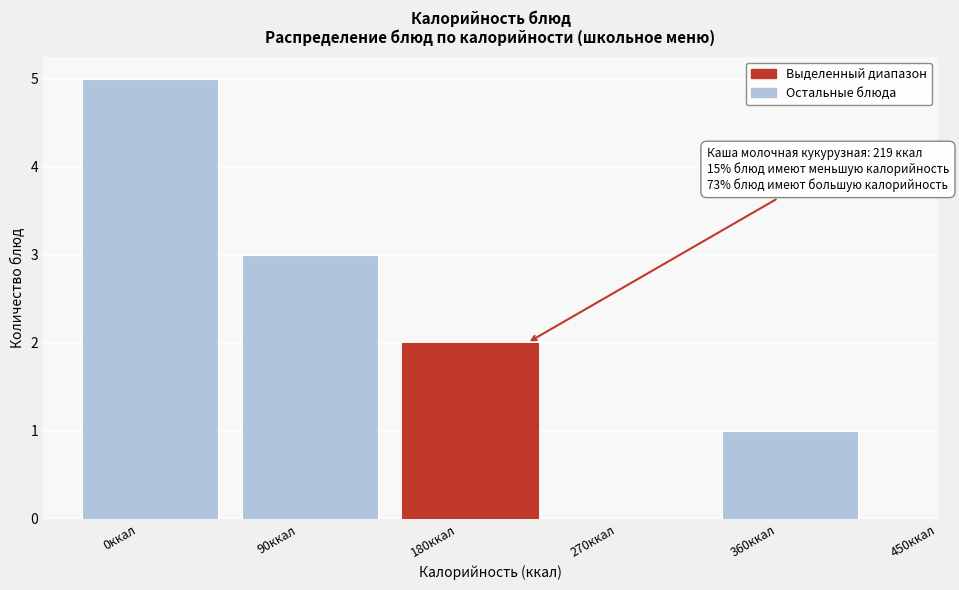

Reading left to right, extract all data points from this chart.

0ккал=5	90ккал=3	180ккал=2	270ккал=0	360ккал=1